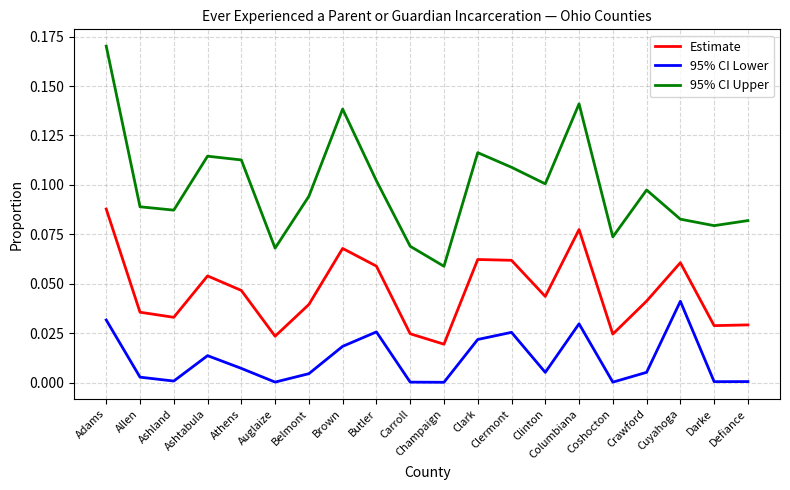

Where is the first local minimum for 95% CI Lower?

Ashland